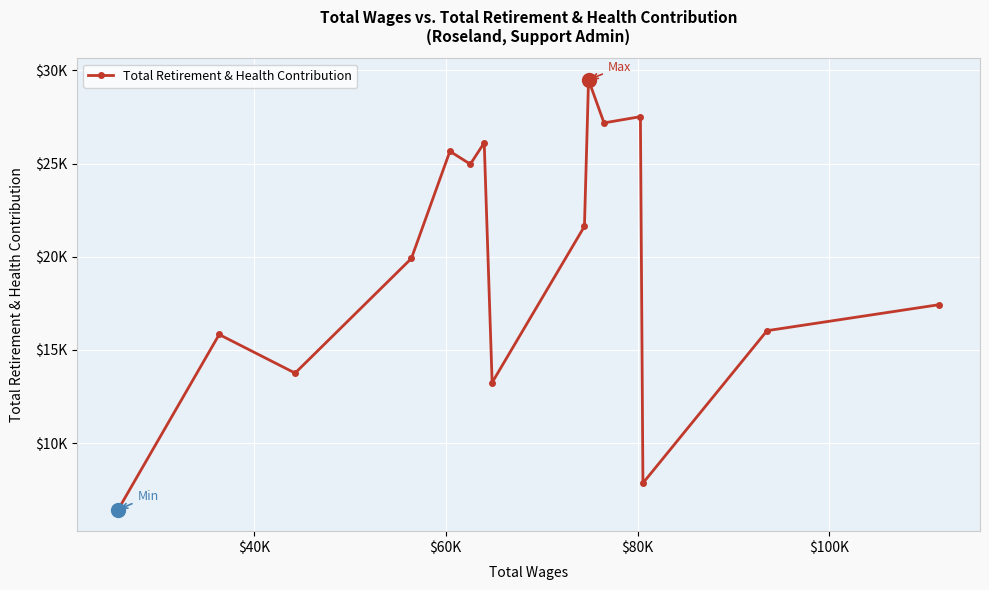

Does the chart have visible grid lines?

Yes